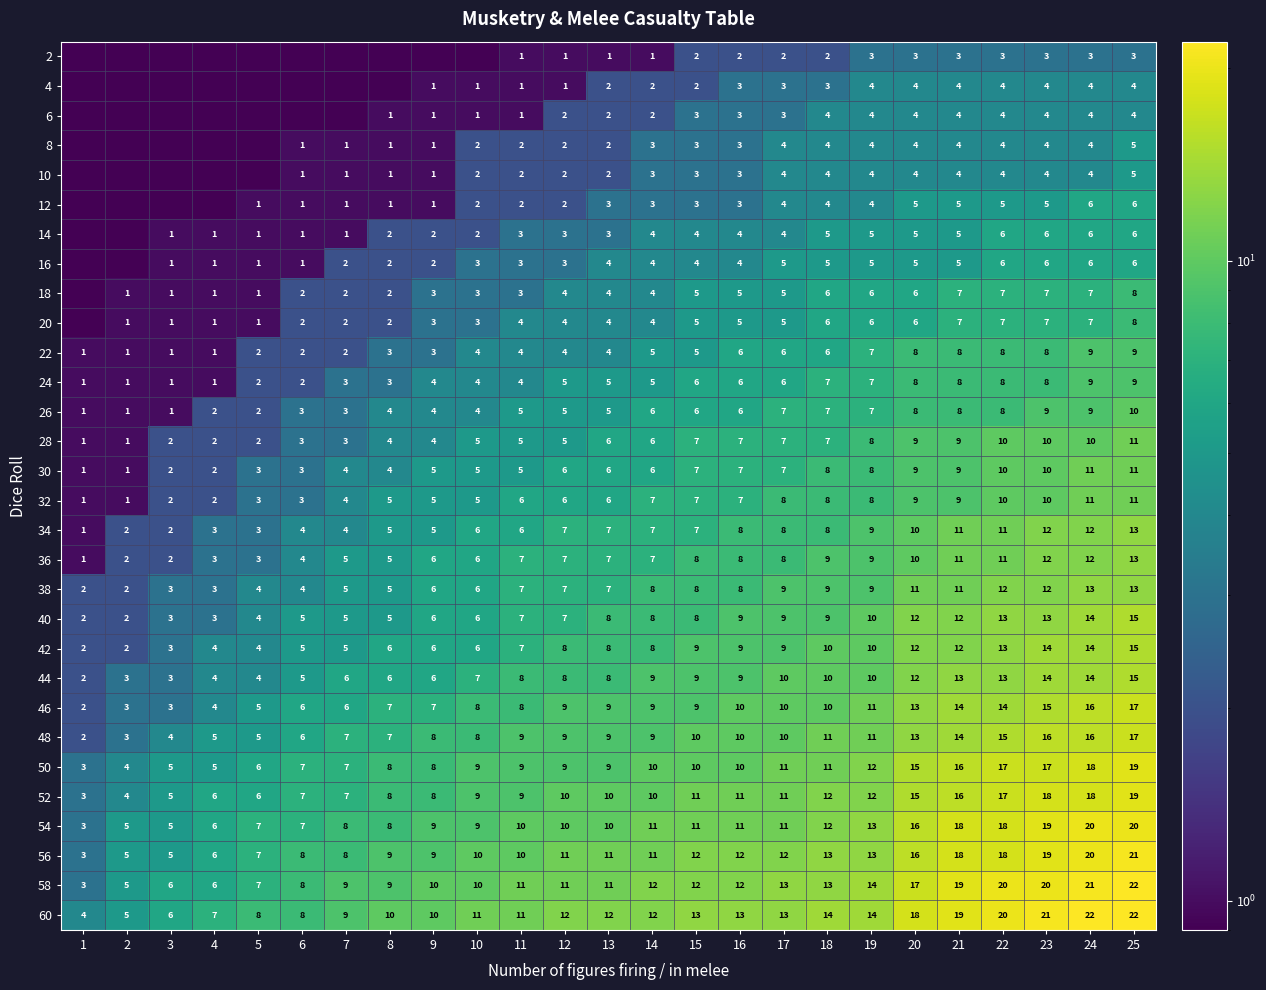

What is the greatest value displayed?

22.0